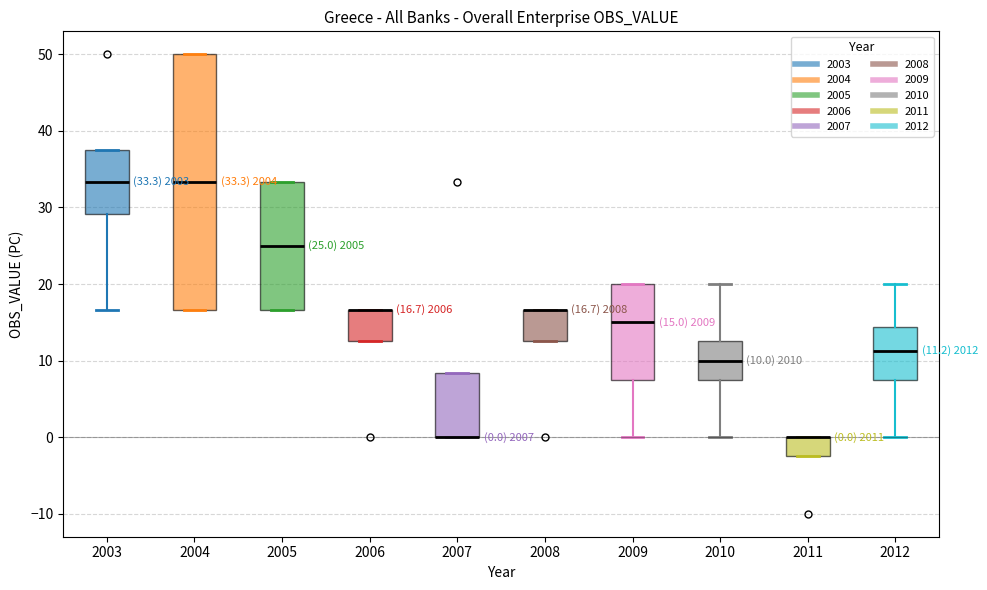

Comparing the boxes themselves (not the whiskers), which one is the tallest?

2004